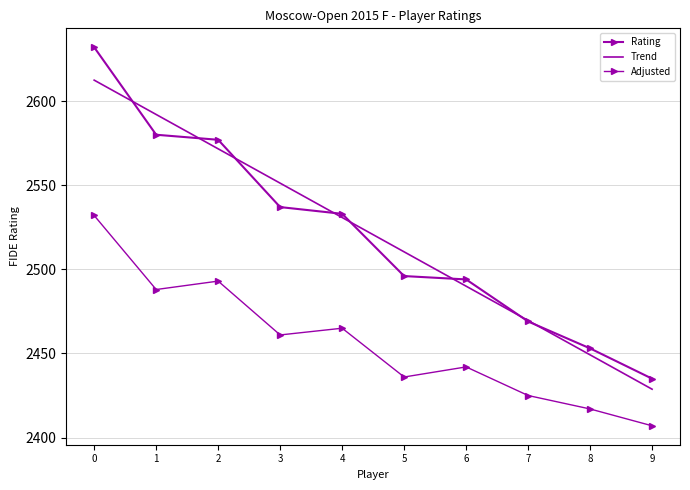

Where is the first local minimum for Adjusted?

1